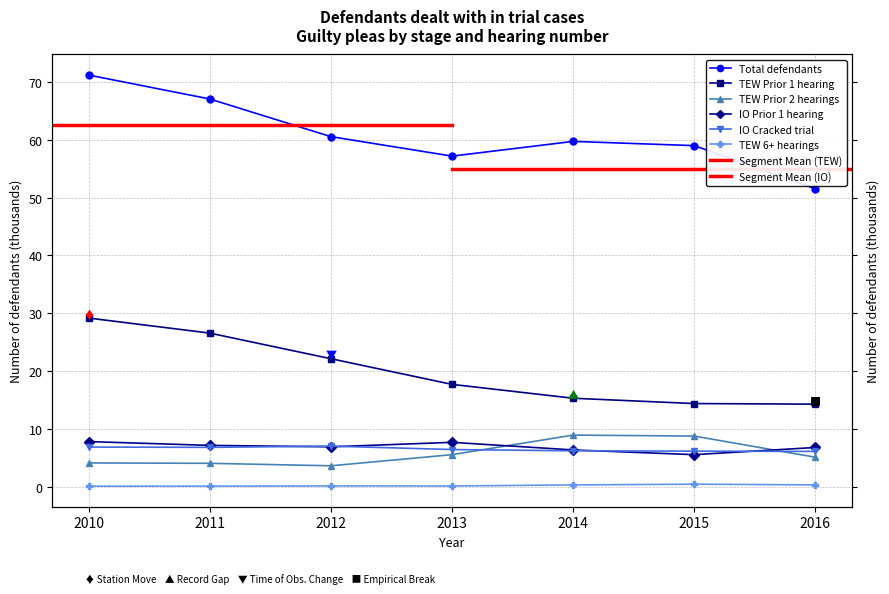

At 2010, list the series in order from largest to smallest.

Total defendants, TEW Prior 1 hearing, IO Prior 1 hearing, IO Cracked trial, TEW Prior 2 hearings, TEW 6+ hearings